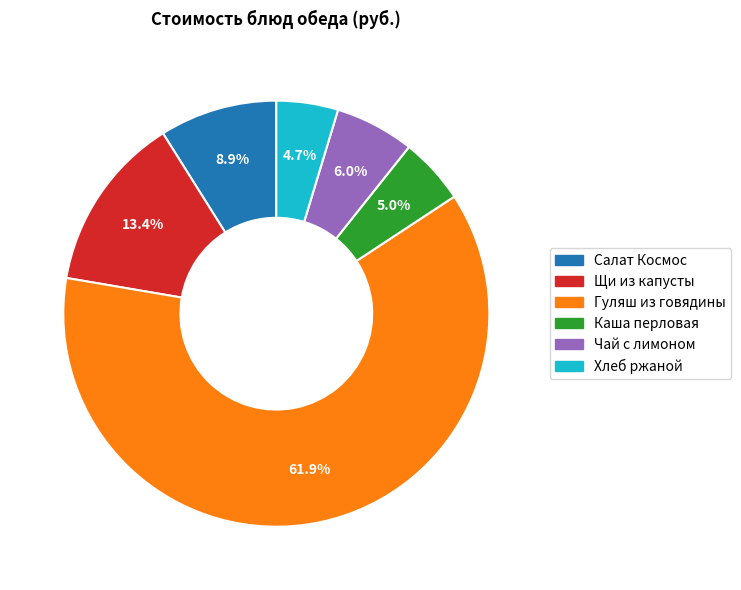

How much of the chart is everything except Щи из капусты?

86.6%